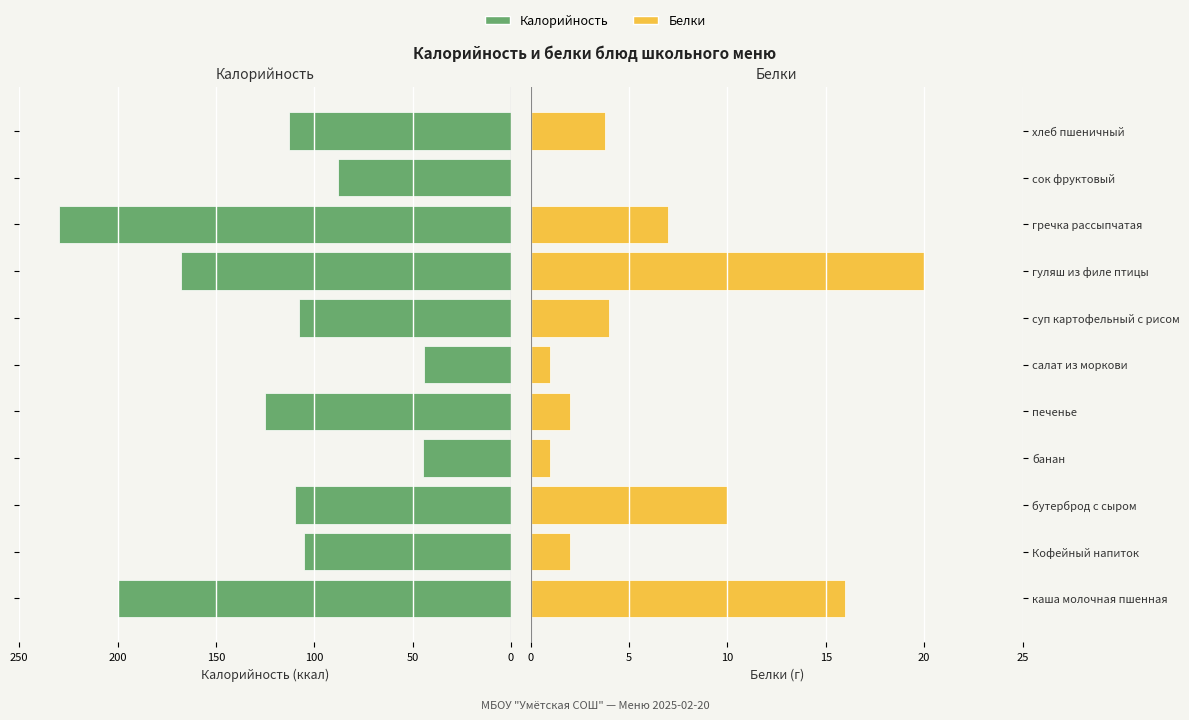

How many bars are there in total?

22